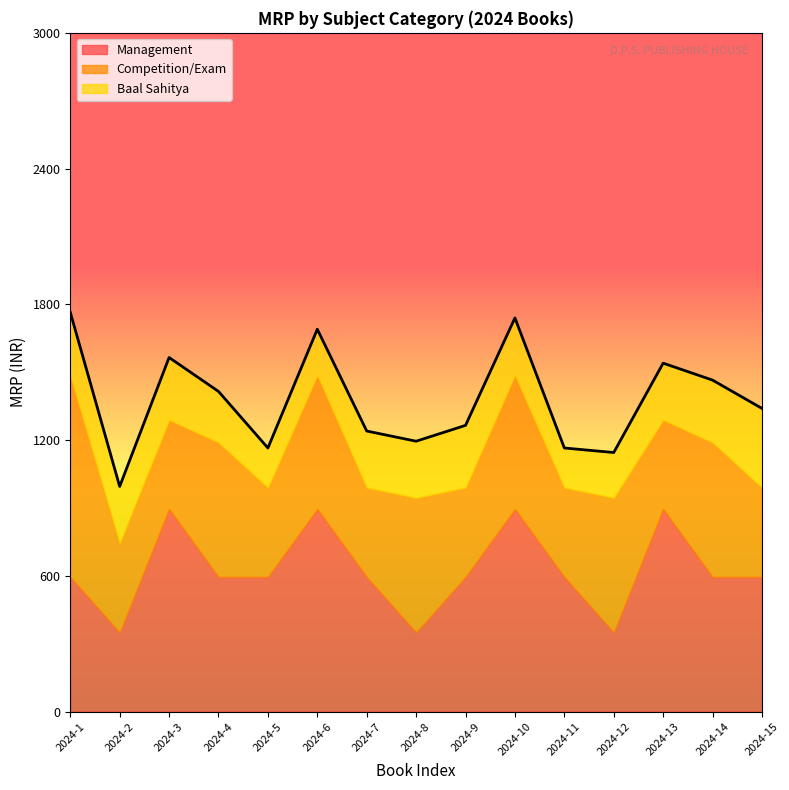

How many Baal Sahitya values are between 200 and 275?

12